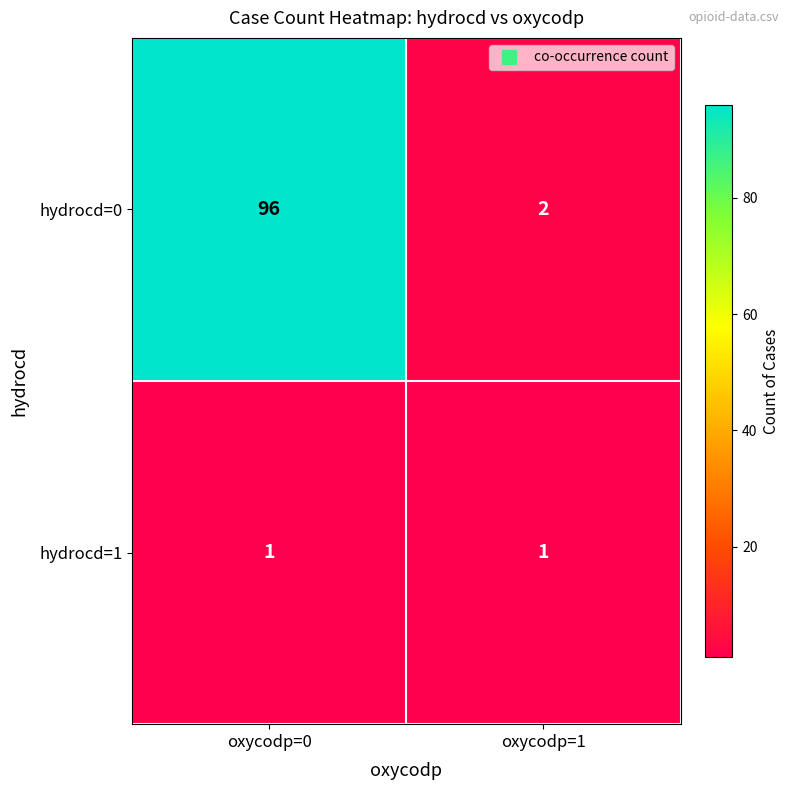

Reading left to right, what are all the values shown in this chart?

hydrocd=0: 96	2
hydrocd=1: 1	1